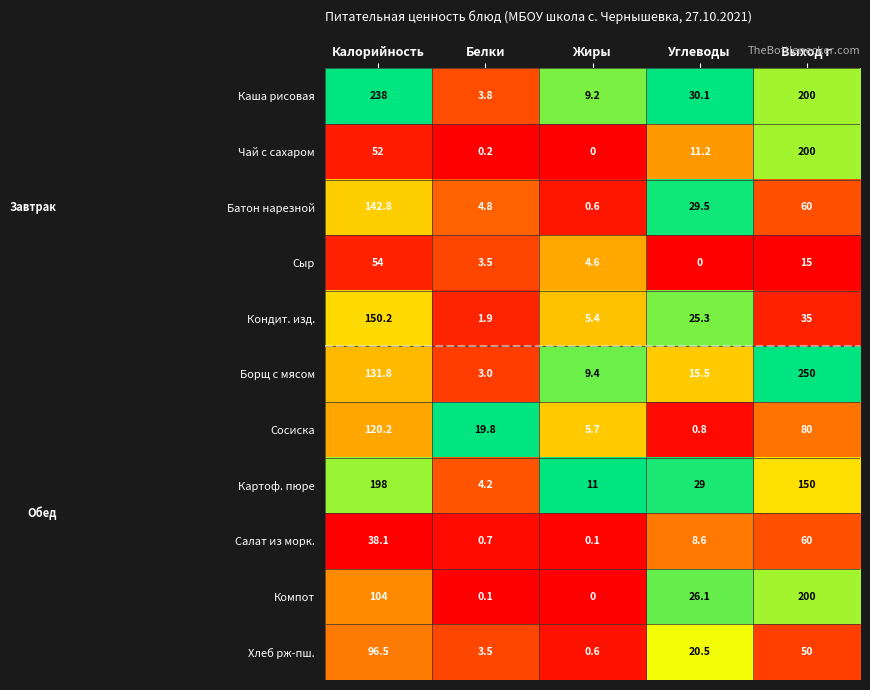

What is the difference between the maximum and second lowest values in the Хлеб рж-пш. series?

93.0